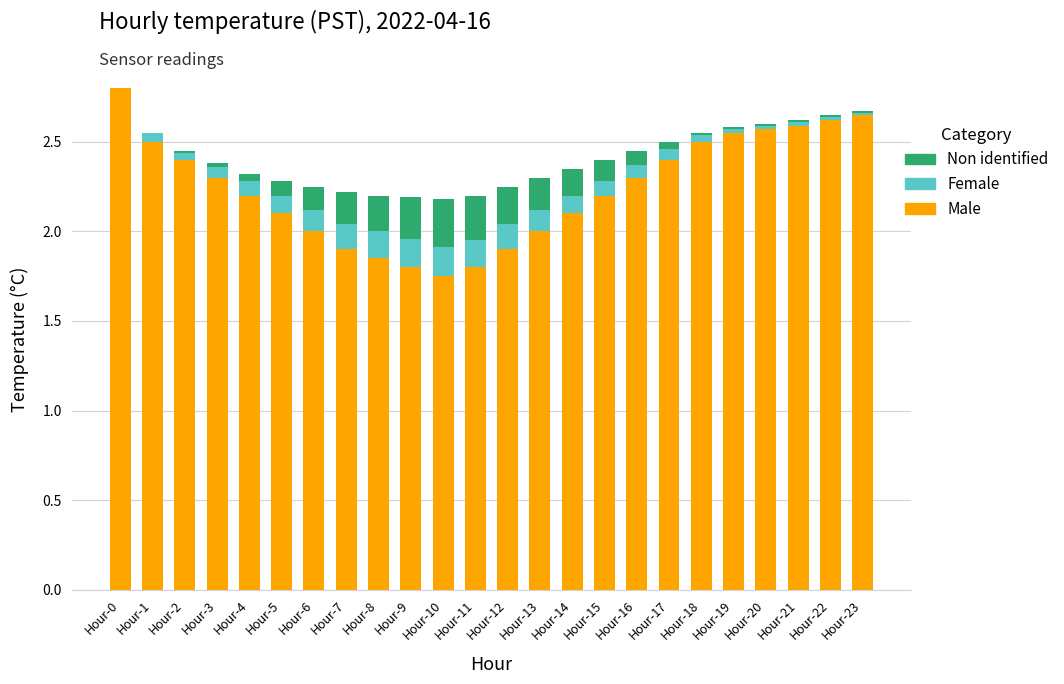

How many series are shown in this chart?

3